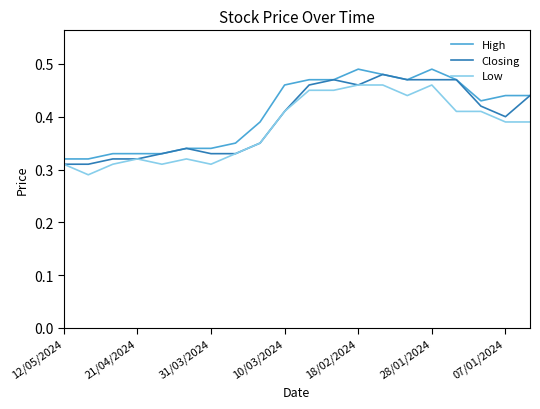

What is the value of the High point at the 1st from the left?

0.3